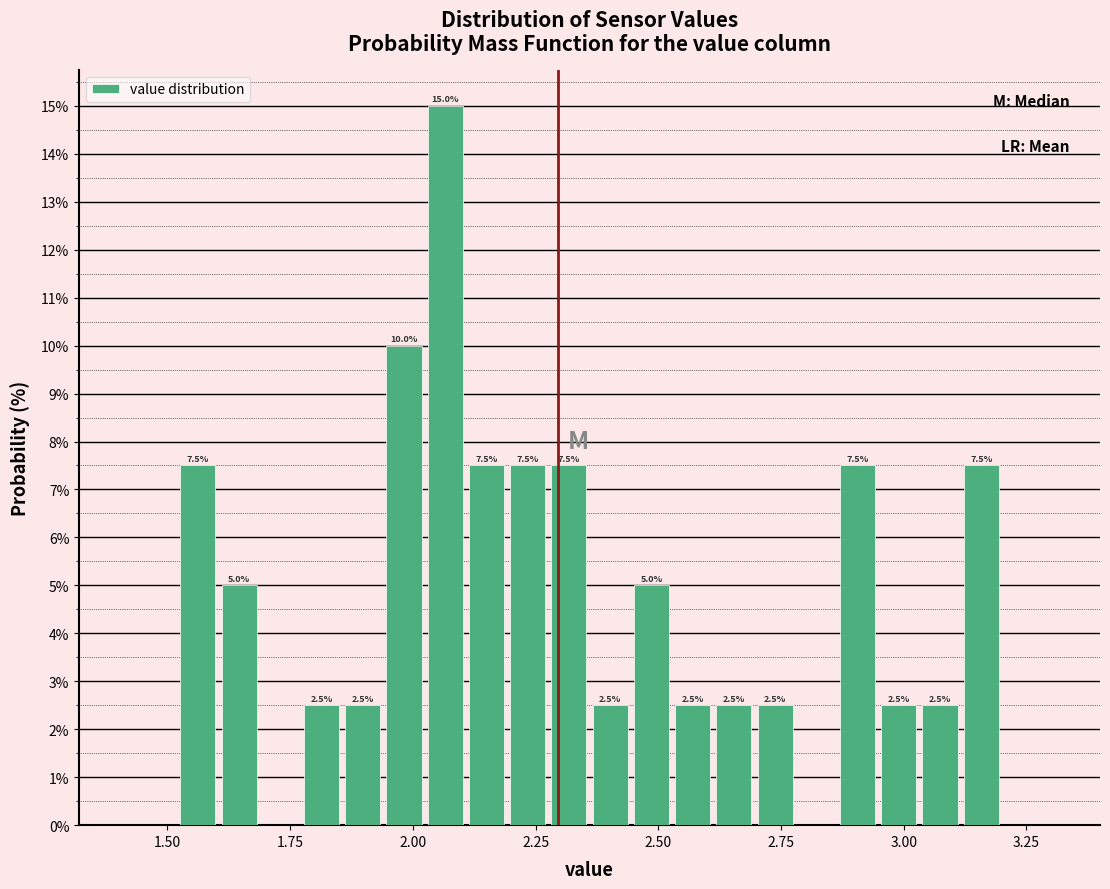

Read against the x-axis, roughly where is the centre of the tallest bar?

2.05